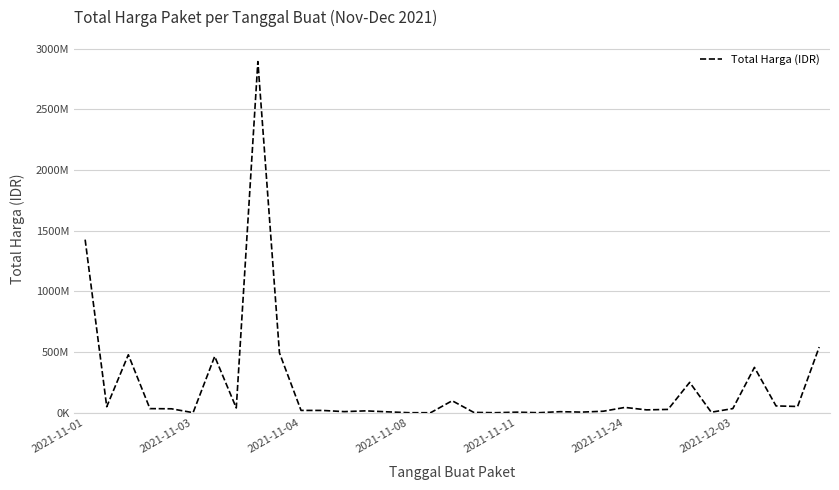

Does the chart display data point markers on the line(s)?

No